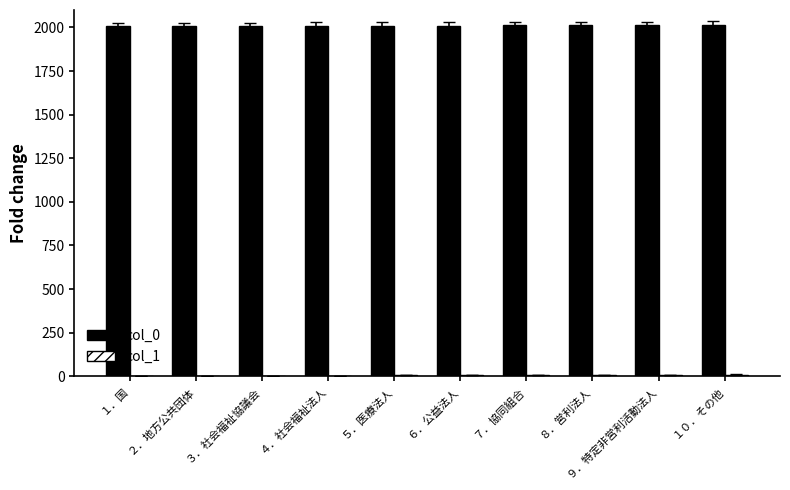

The value of col_0 at ２．地方公共団体 is 2007. True or false?

True